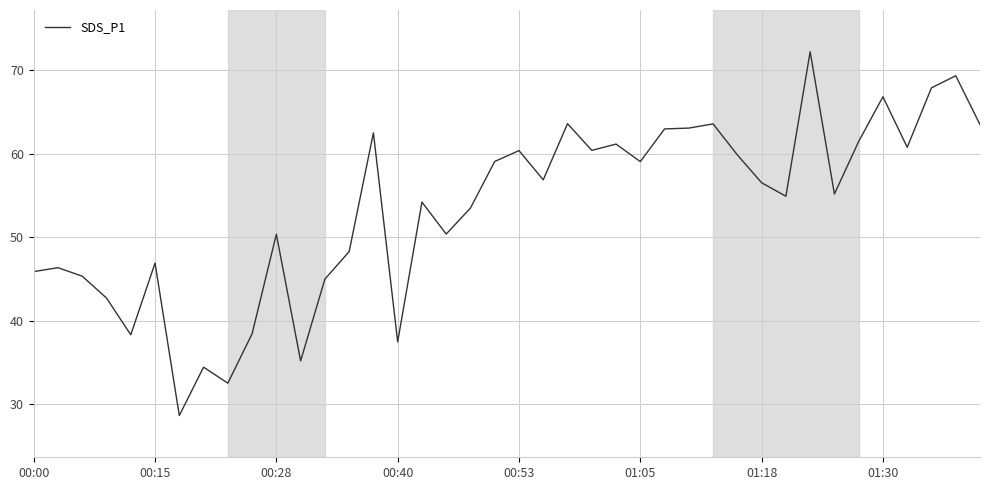

How many lines are shown in the chart?

1